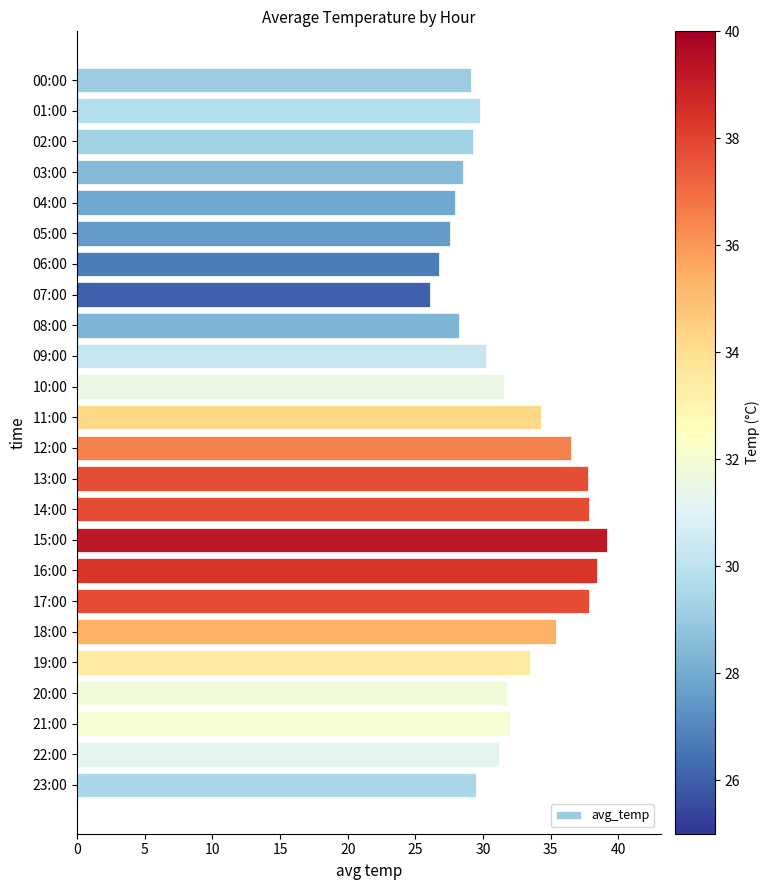

True or false: the data shows 7.8 at 06:00.

False